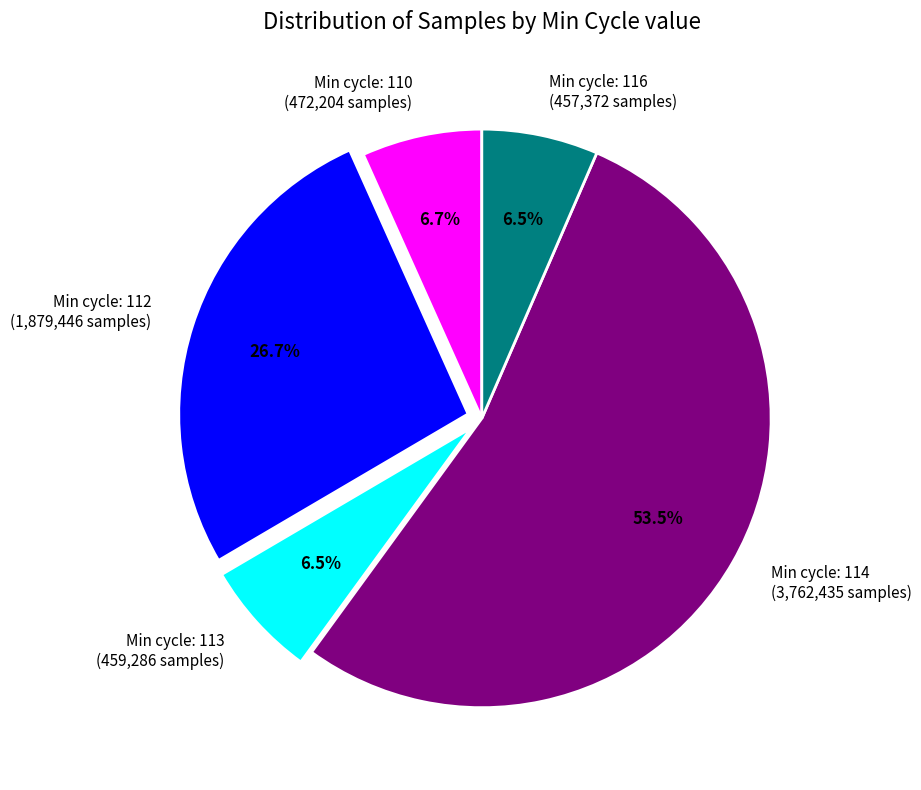

Is the sum of Min cycle: 112 (1,879,446 samples) and Min cycle: 116 (457,372 samples) greater than half?

No